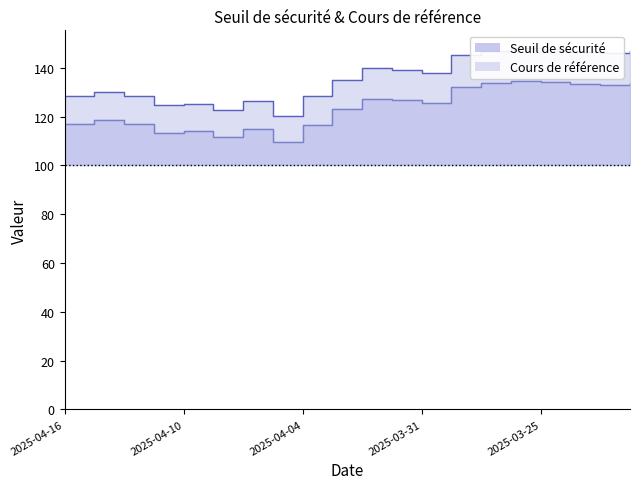

True or false: Seuil de sécurité and Cours de référence cross at least once.

False